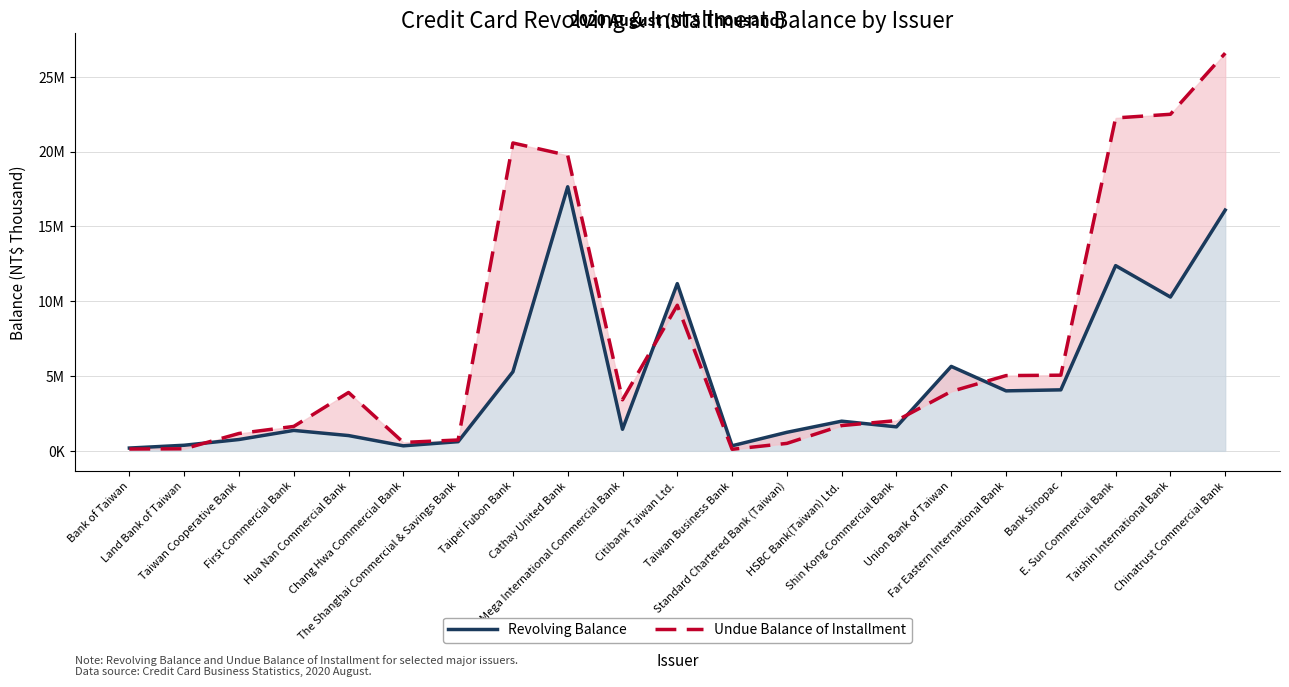

Where is the first local minimum for Undue Balance of Installment?

Chang Hwa Commercial Bank